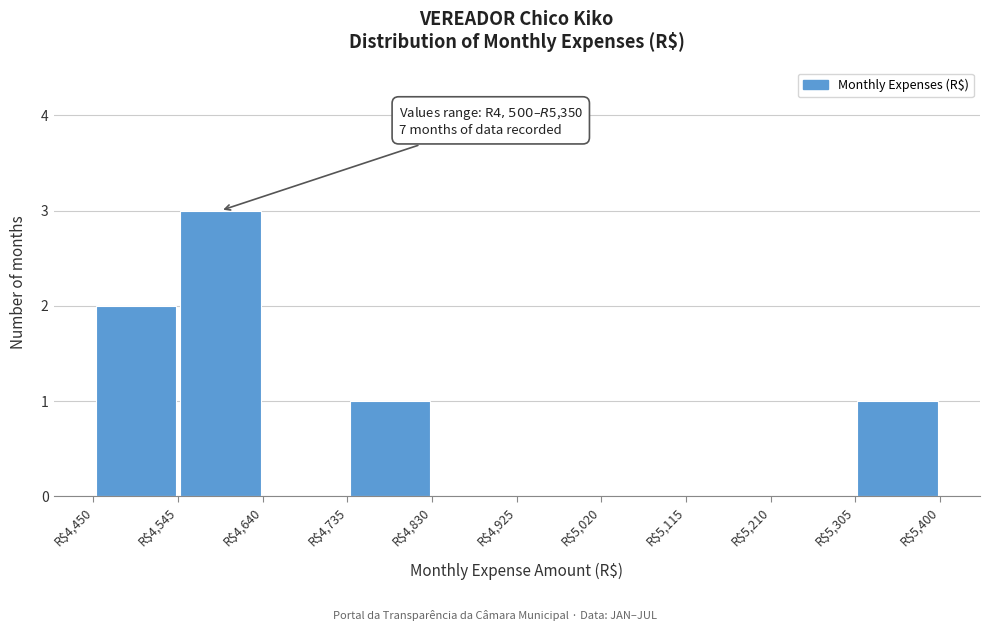

Over which range of the x-axis is the bar tallest?

4545 to 4640